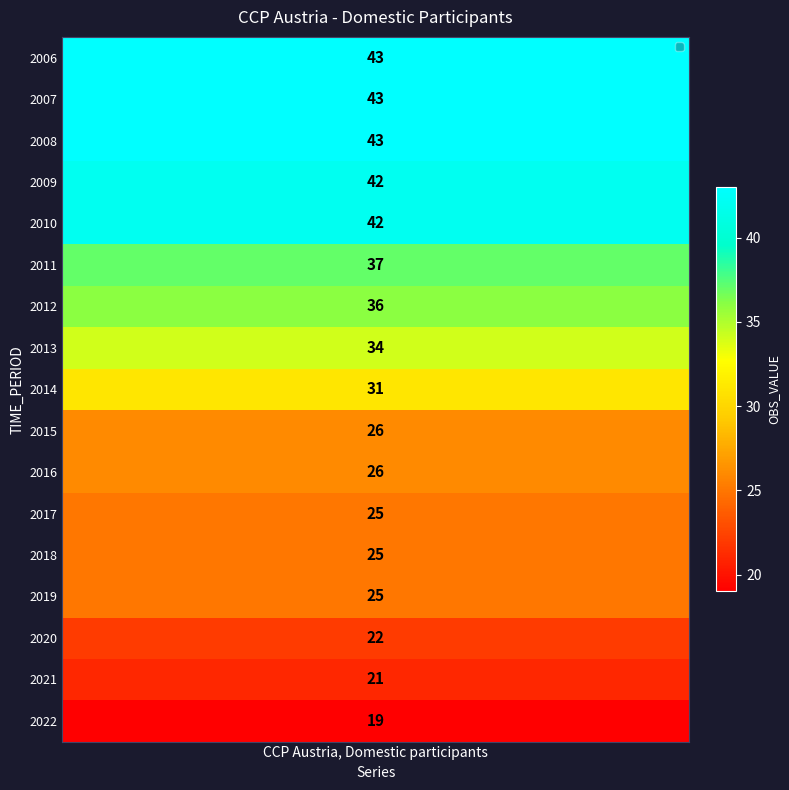

Rank the categories by value from lowest to highest.

2022, 2021, 2020, 2017, 2018, 2019, 2015, 2016, 2014, 2013, 2012, 2011, 2009, 2010, 2006, 2007, 2008